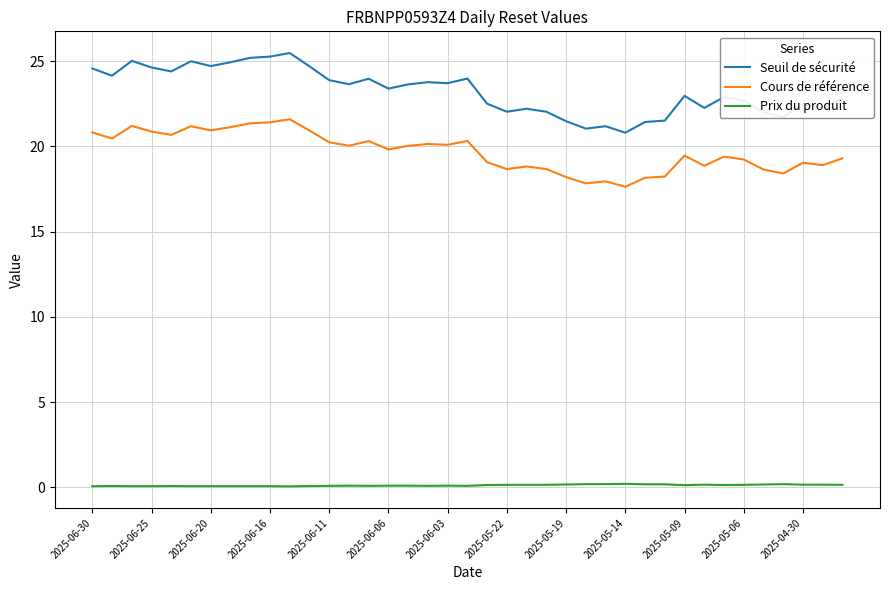

Which series has the largest total across all categories?

Seuil de sécurité